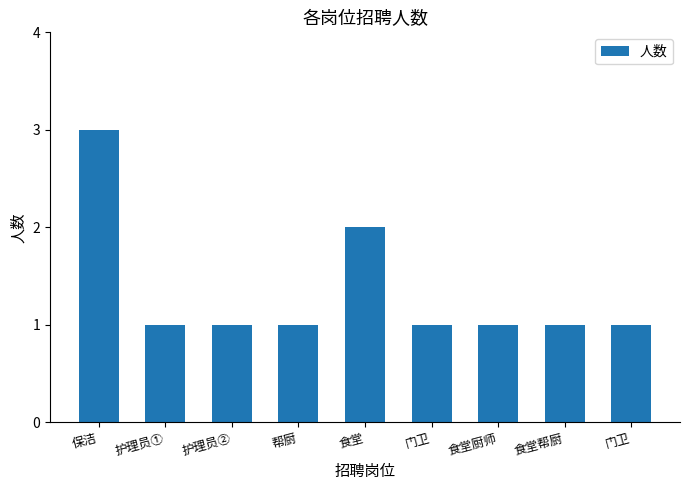

Count the values in the range 1 to 2.

8